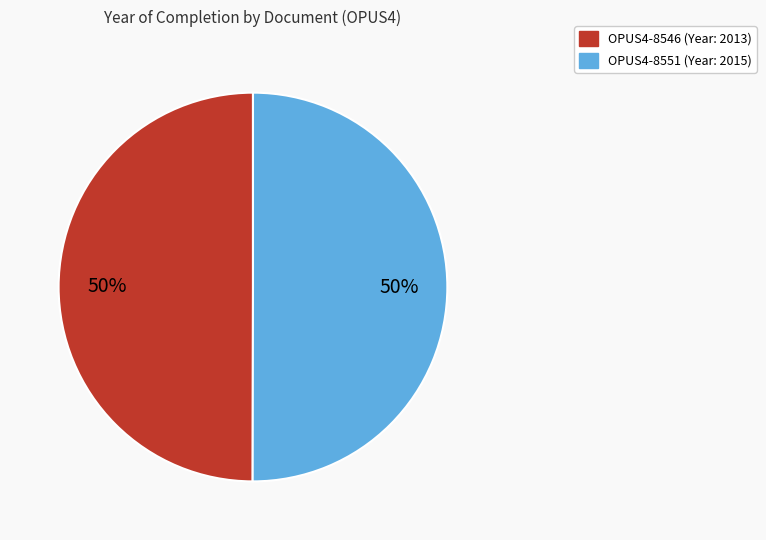

Count the number of slices in the pie.

2